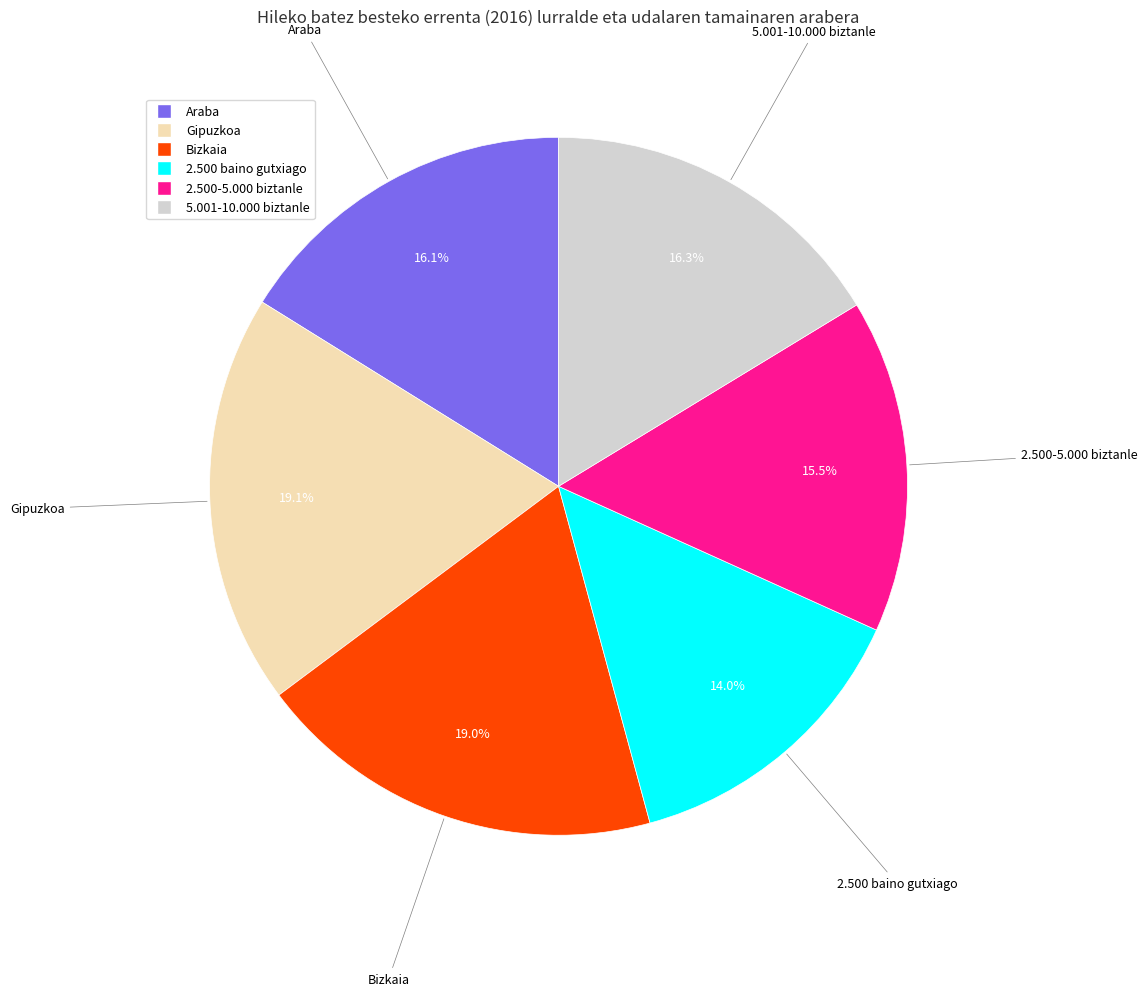

Which has a higher value, Gipuzkoa or 5.001-10.000 biztanle?

Gipuzkoa